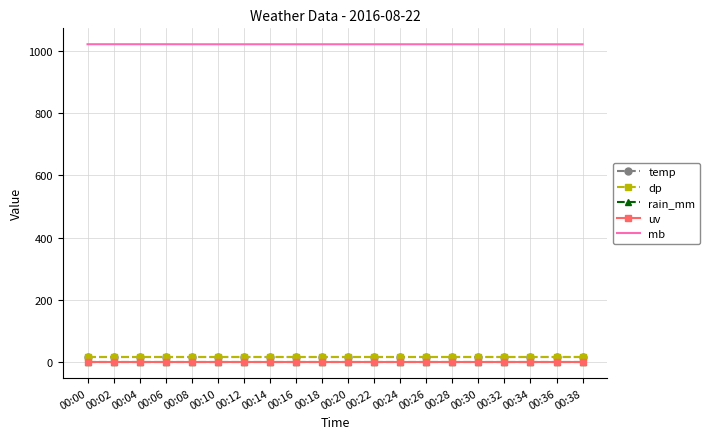

How many data points does each series have?

20